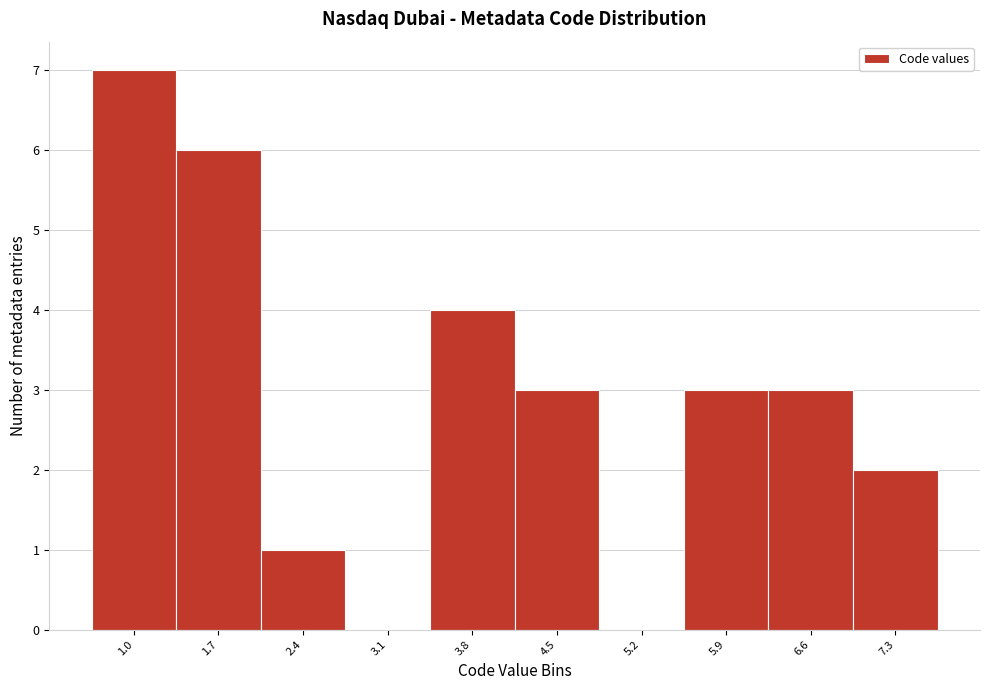

Reading left to right, extract all data points from this chart.

1.0=7	1.7=6	2.4=1	3.1=0	3.8=4	4.5=3	5.2=0	5.9=3	6.6=3	7.3=2